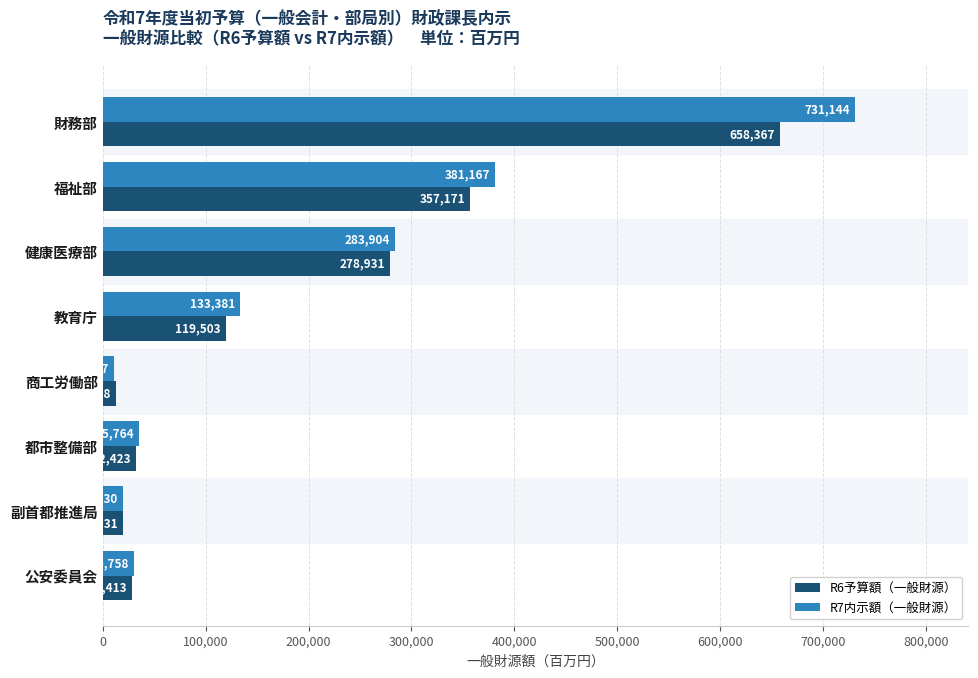

Rank the series by their average value, from highest to lowest.

R7内示額（一般財源）, R6予算額（一般財源）